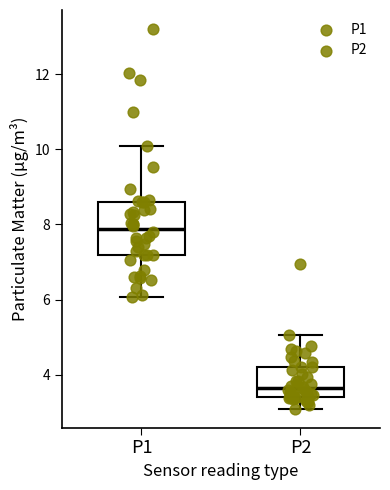

Reading left to right, transcribe this box plot: for each box, give where its median line is, the range the box spans, and where its two whiskers end, as read against the y-axis. The values are not printed on the chart, so give them approximately, as read against the axis.

P1: median 7.8, box 7.2 to 8.6, whiskers 6.0 to 10.2
P2: median 3.6, box 3.4 to 4.2, whiskers 3.2 to 5.0